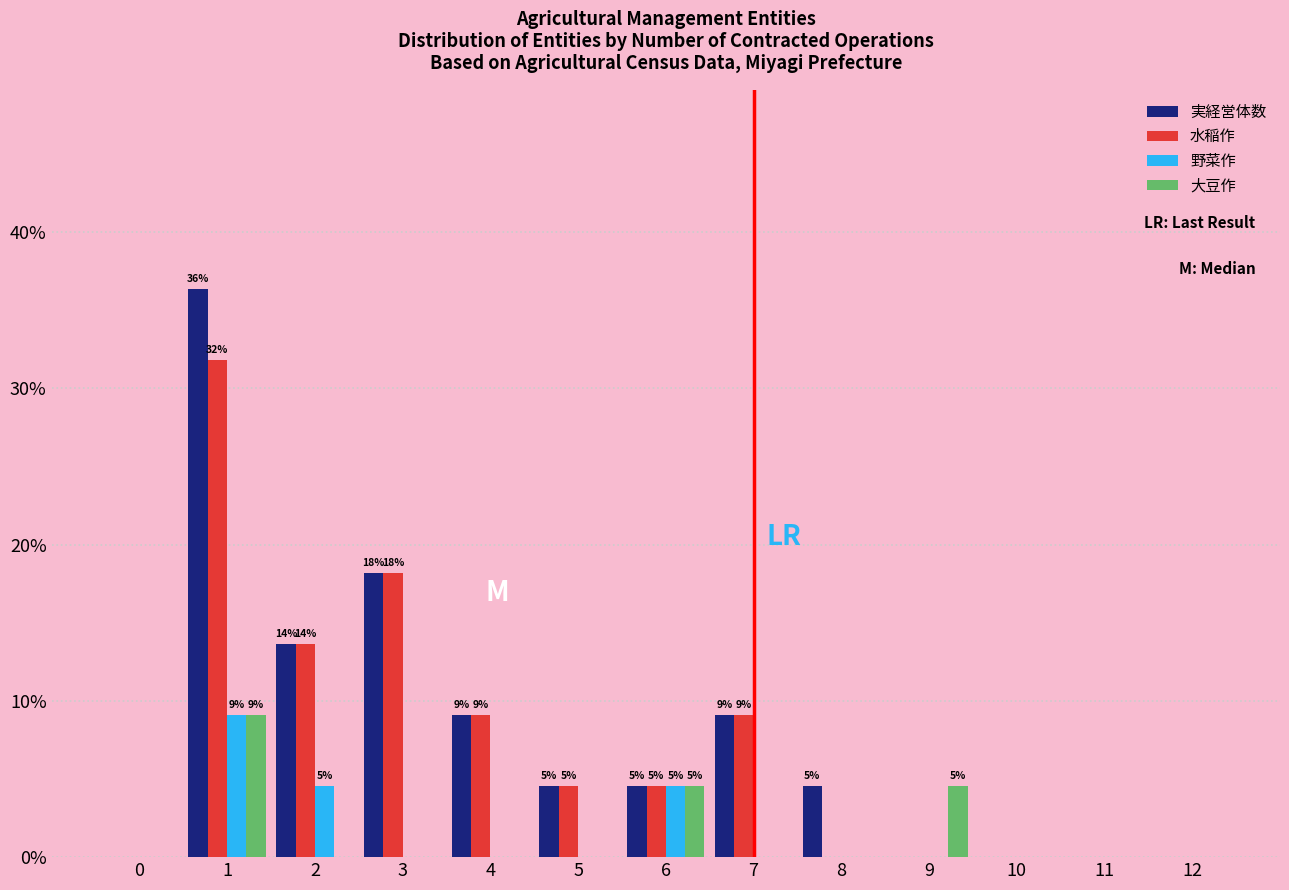

Is the value of 水稲作 at 12 greater than the value of 実経営体数 at 3?

No